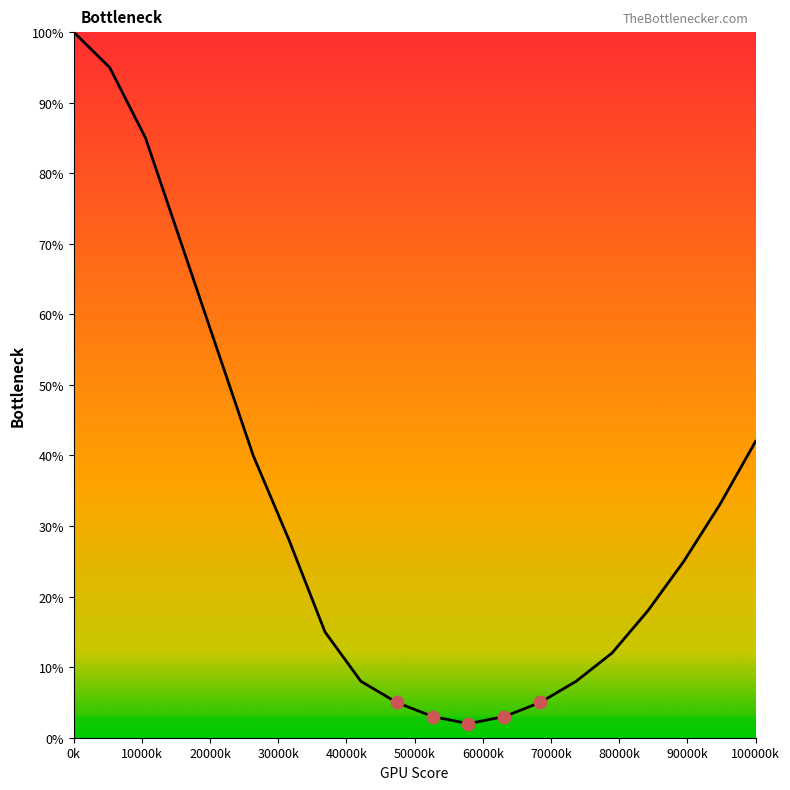

What is the maximum value shown in the chart?

100